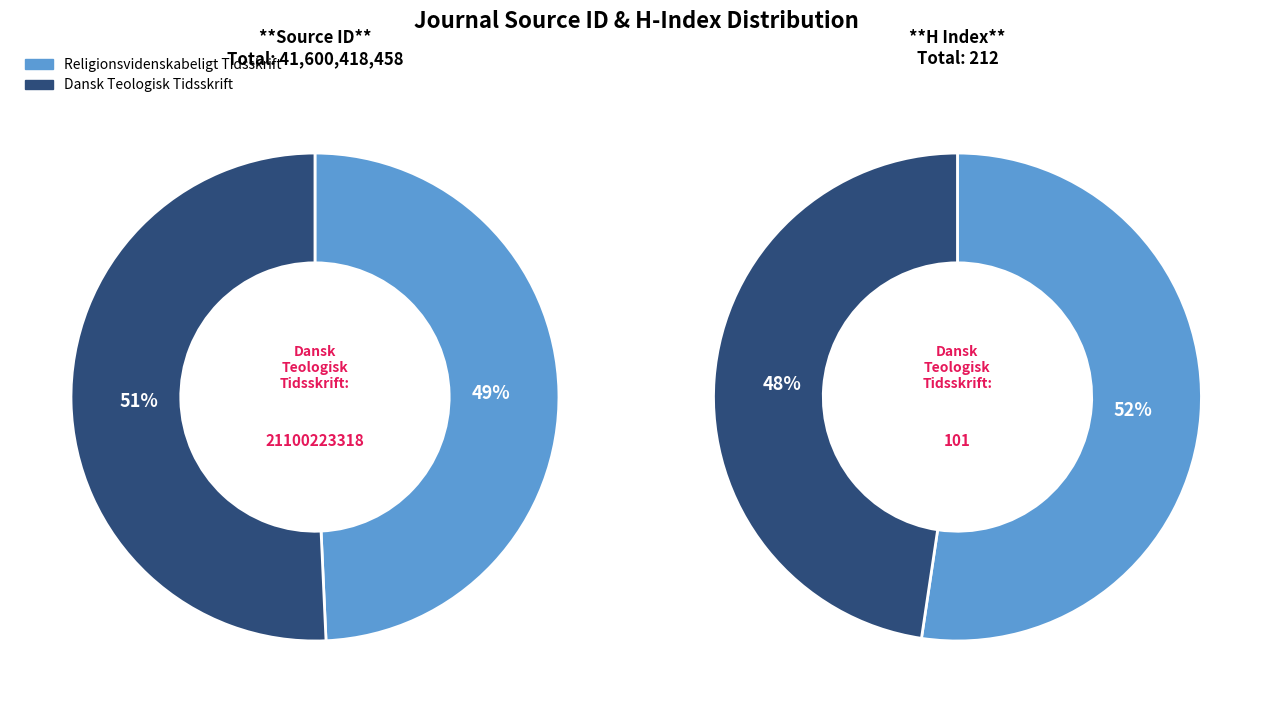

What is the change in value from Religionsvidenskabeligt Tidsskrift to Dansk Teologisk Tidsskrift?

+600028178